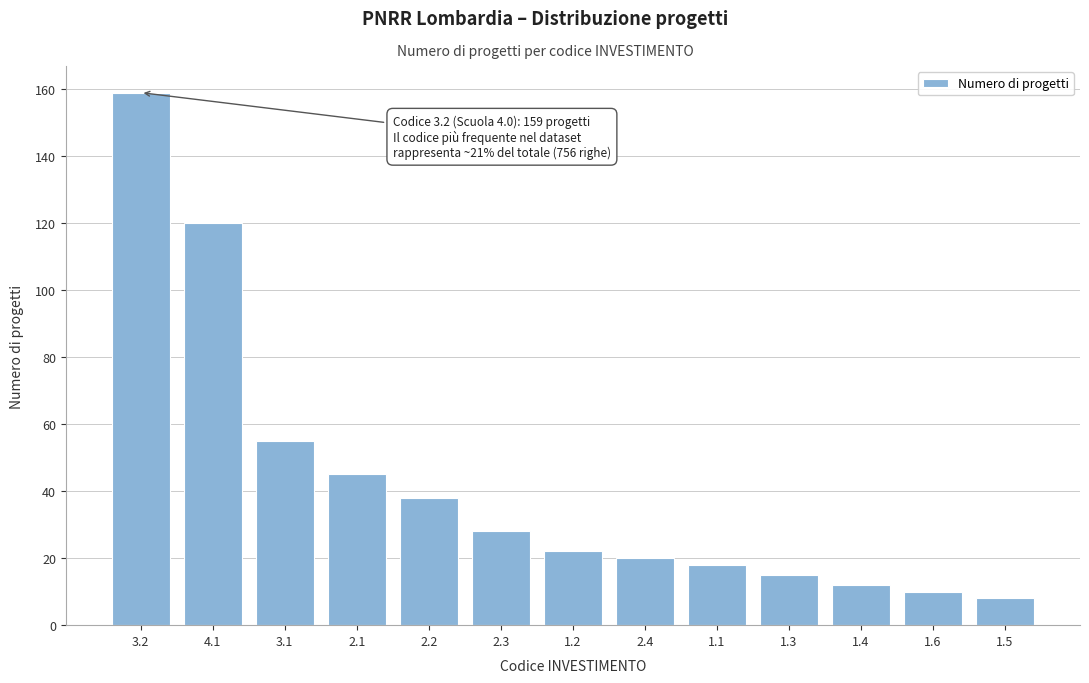

Reading right to left, what are all the values shown in this chart?

8	10	12	15	18	20	22	28	38	45	55	120	159